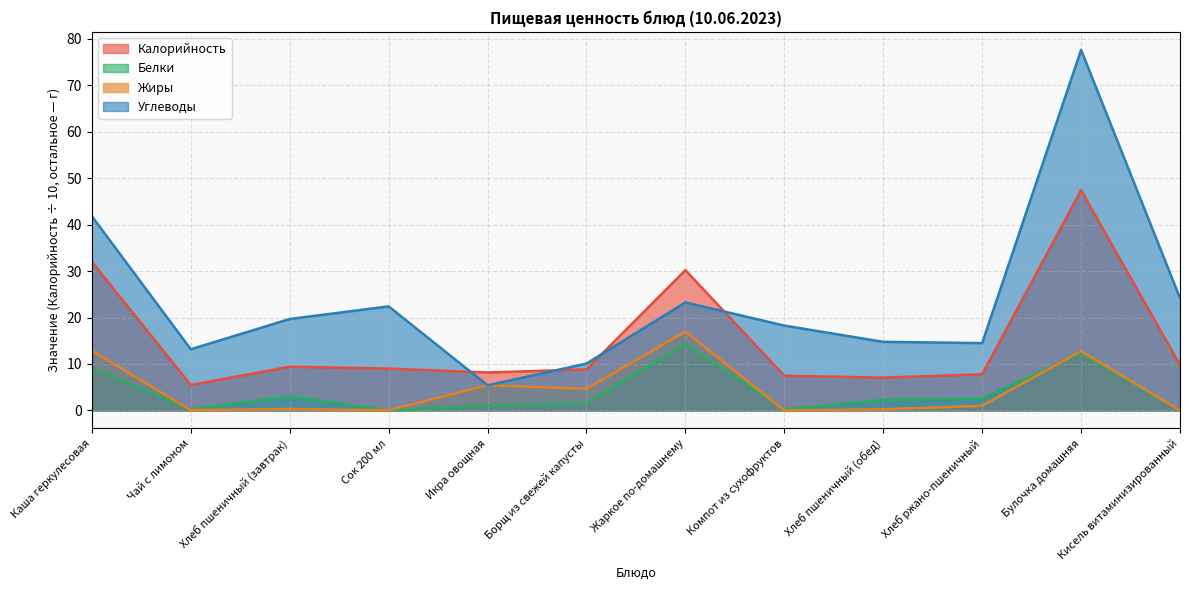

The value of Жиры at Борщ из свежей капусты is 4.6. True or false?

True